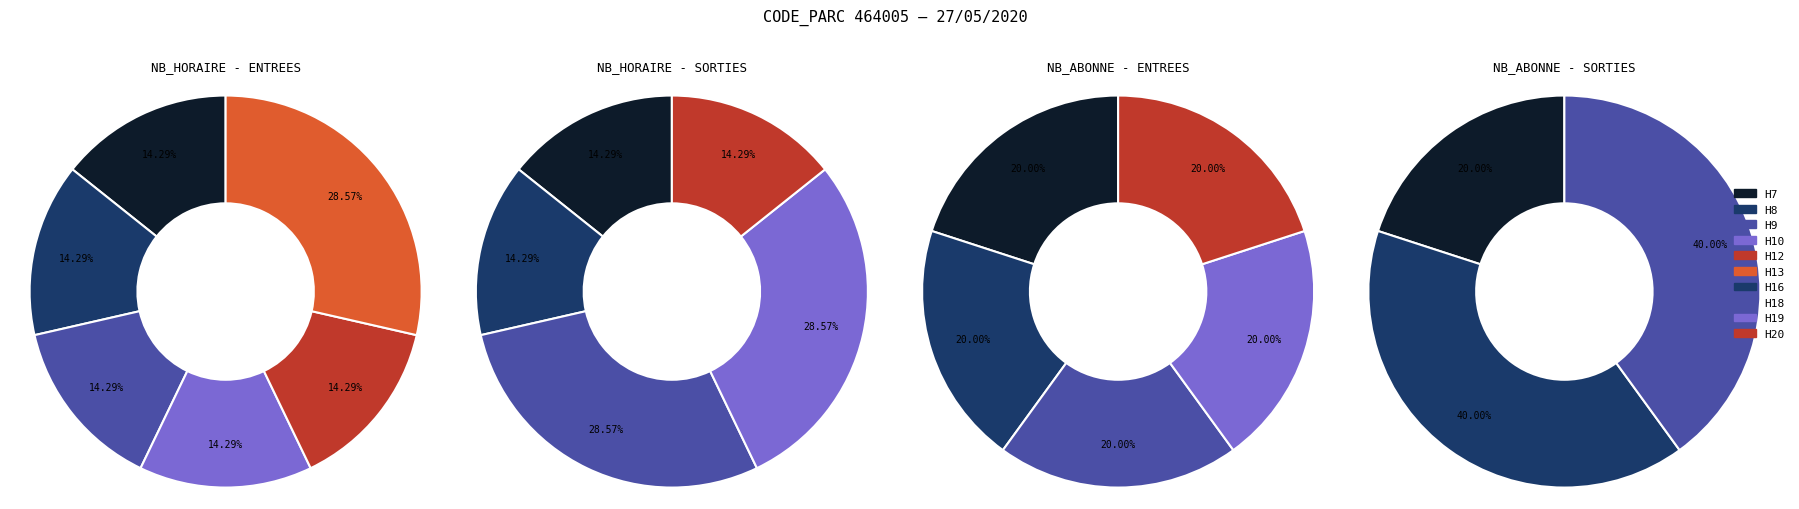

True or false: NB_HORAIRE accounts for 29% of the total.

True